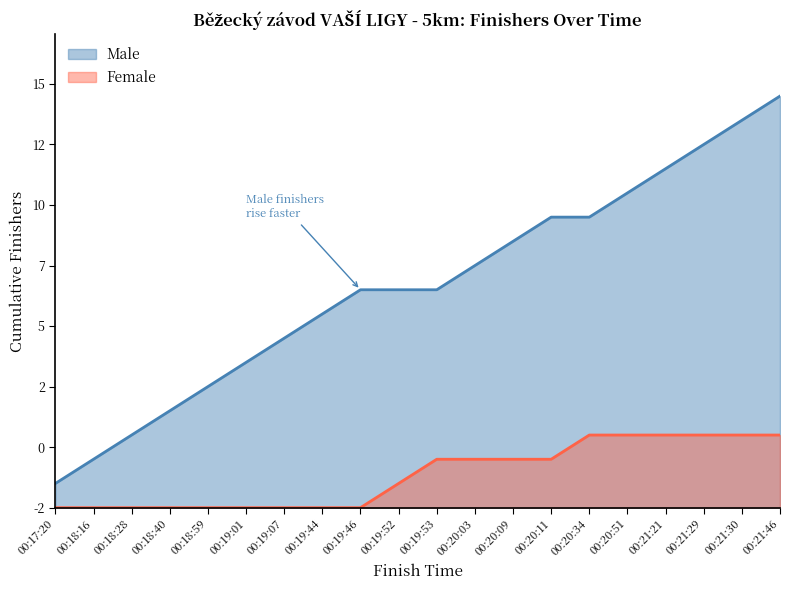

List the labels in order of value, smallest first.

00:17:20, 00:18:16, 00:18:28, 00:18:40, 00:18:59, 00:19:01, 00:19:07, 00:19:44, 00:19:46, 00:19:52, 00:19:53, 00:20:03, 00:20:09, 00:20:11, 00:20:34, 00:20:51, 00:21:21, 00:21:29, 00:21:30, 00:21:46